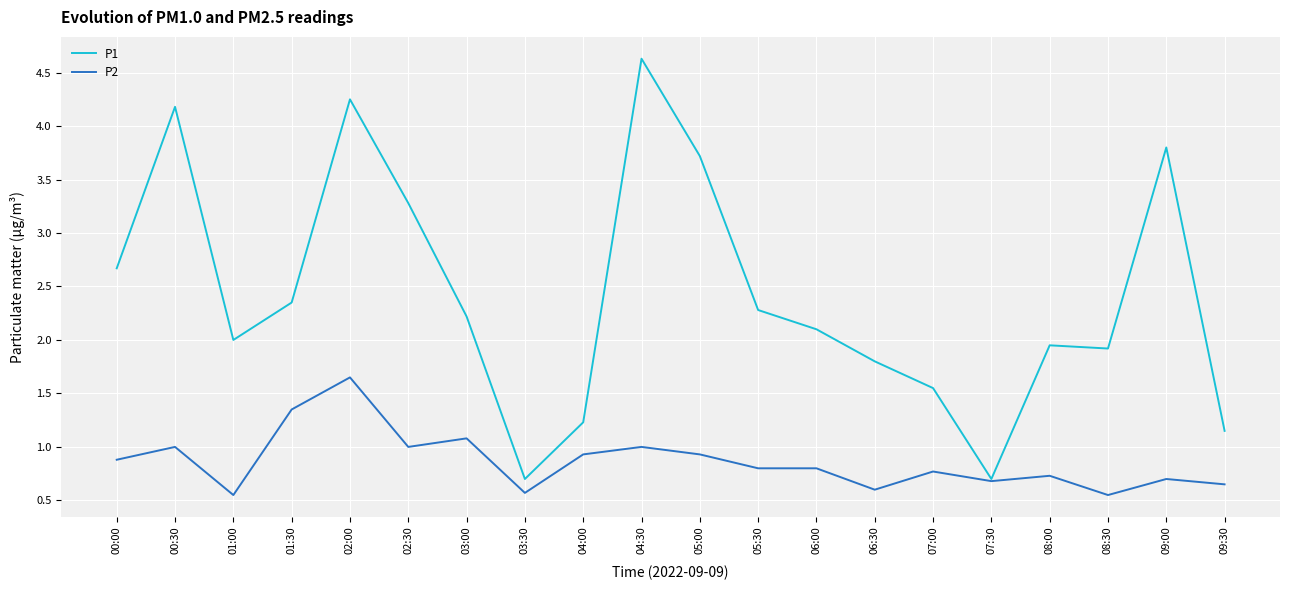

Does the chart display data point markers on the line(s)?

No